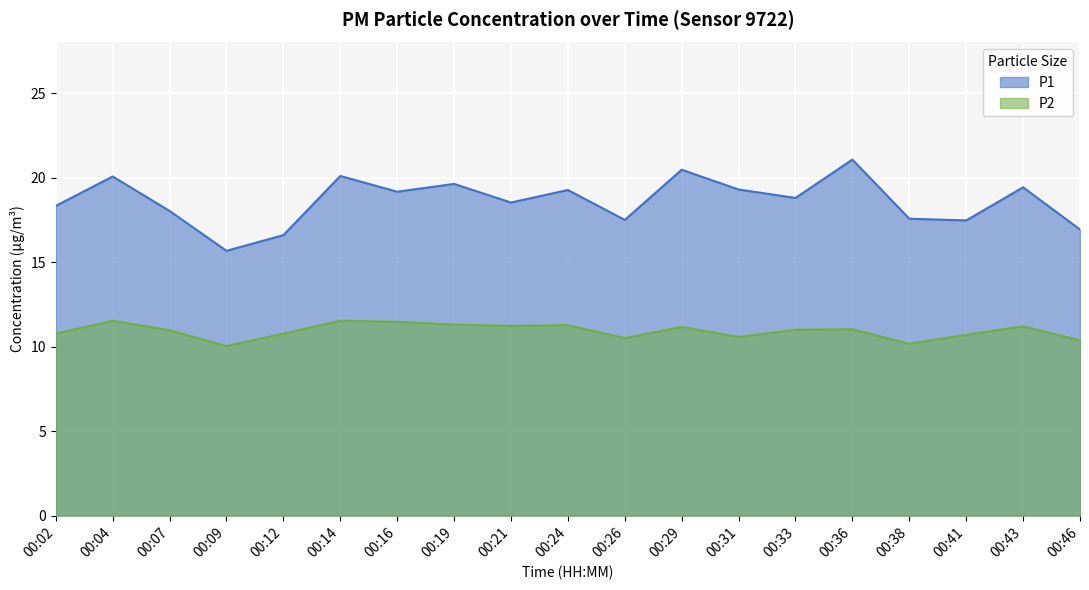

What is the value of the P1 point at the 16th from the left?

17.6